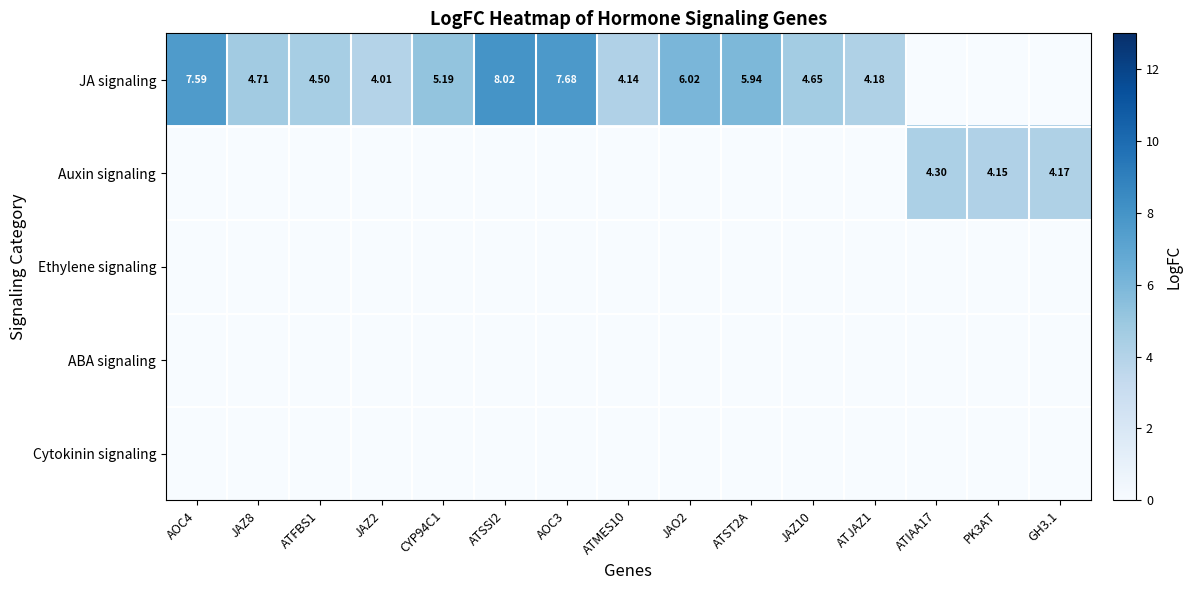

What is the greatest value displayed?

8.0